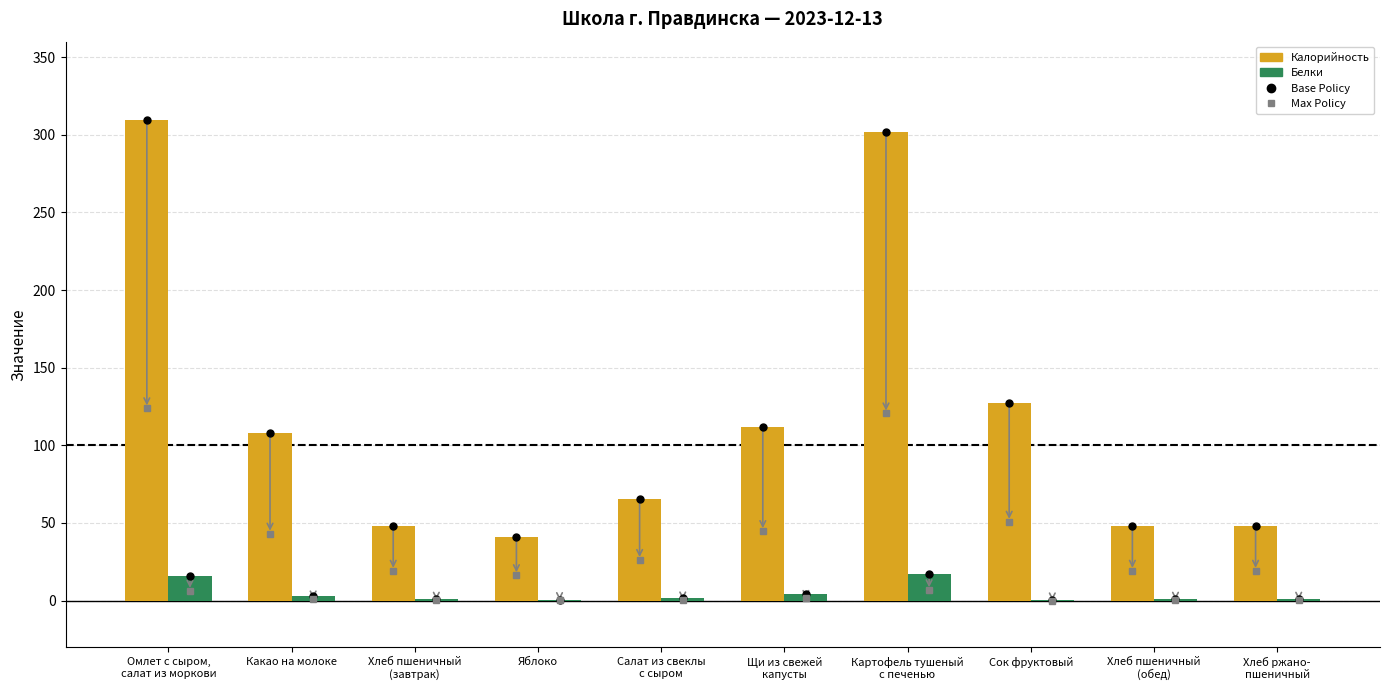

What value does the Белки series have at Картофель тушеный
с печенью?

16.9